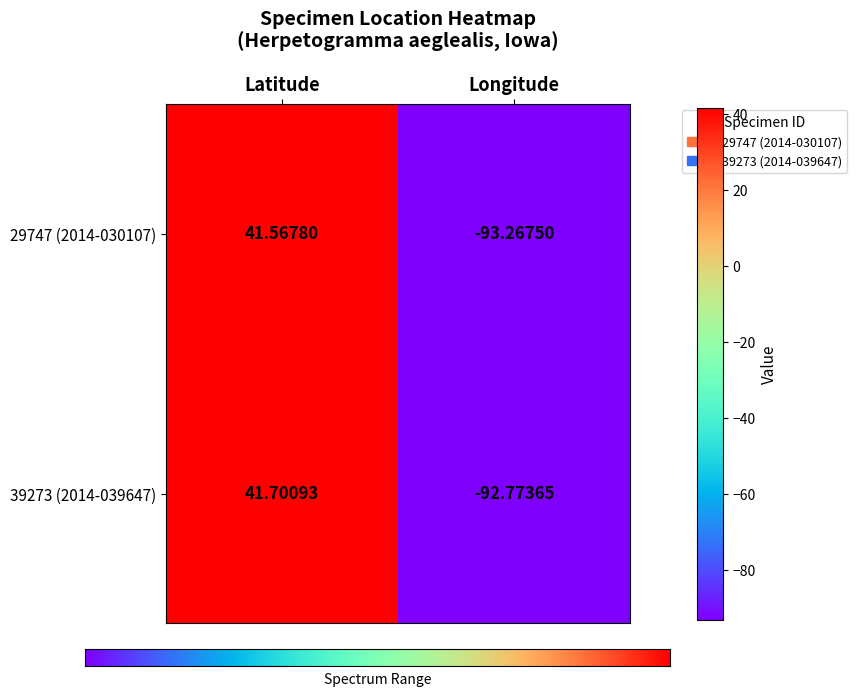

Rank the categories by 29747 (2014-030107) value from lowest to highest.

Longitude, Latitude